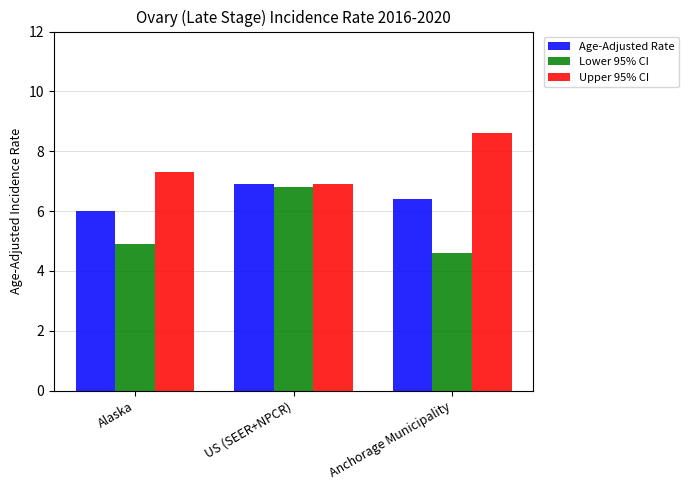

What are all the series names shown in the legend?

Age-Adjusted Rate, Lower 95% CI, Upper 95% CI